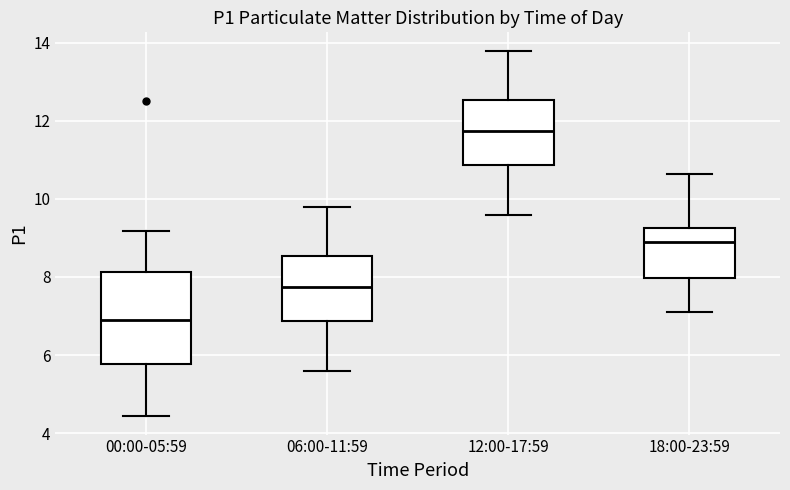

Which box's median line is the lowest?

00:00-05:59